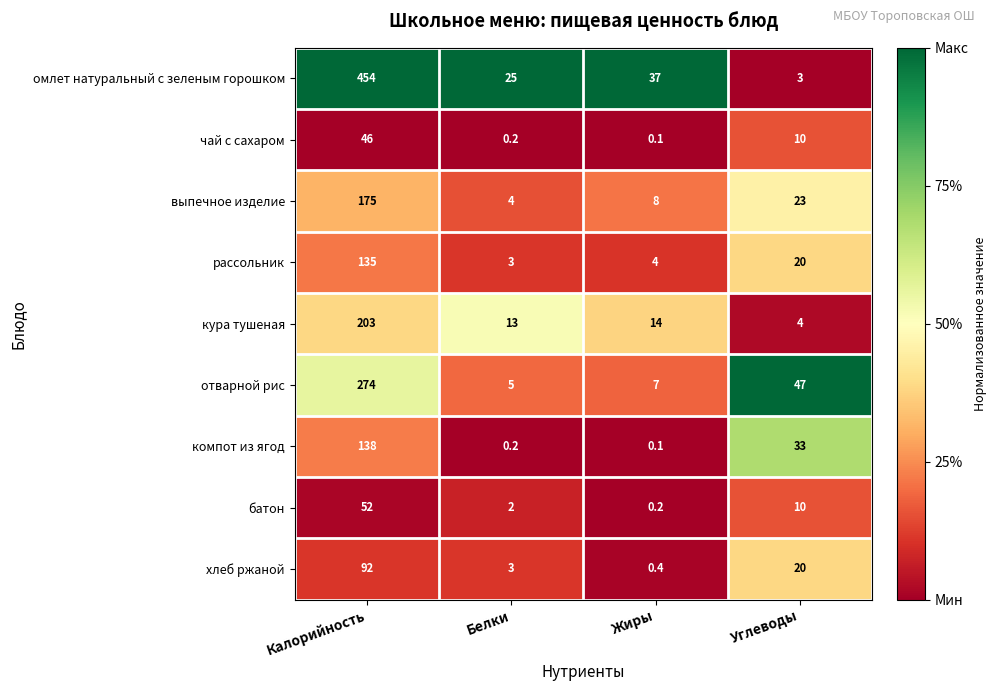

The чай с сахаром series shows 46.0 at Калорийность. True or false?

True